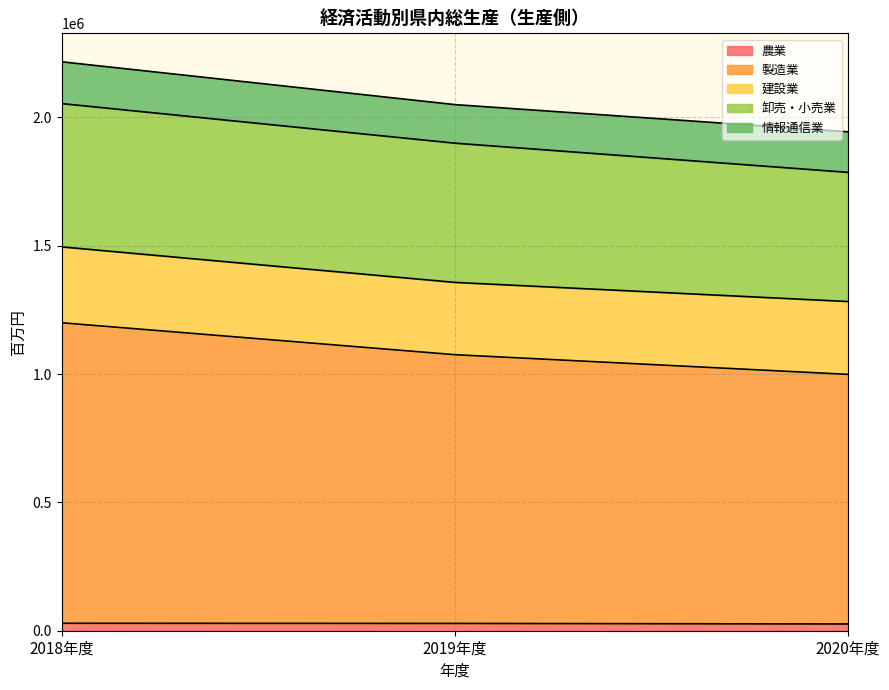

Which series has the widest spread of values?

製造業